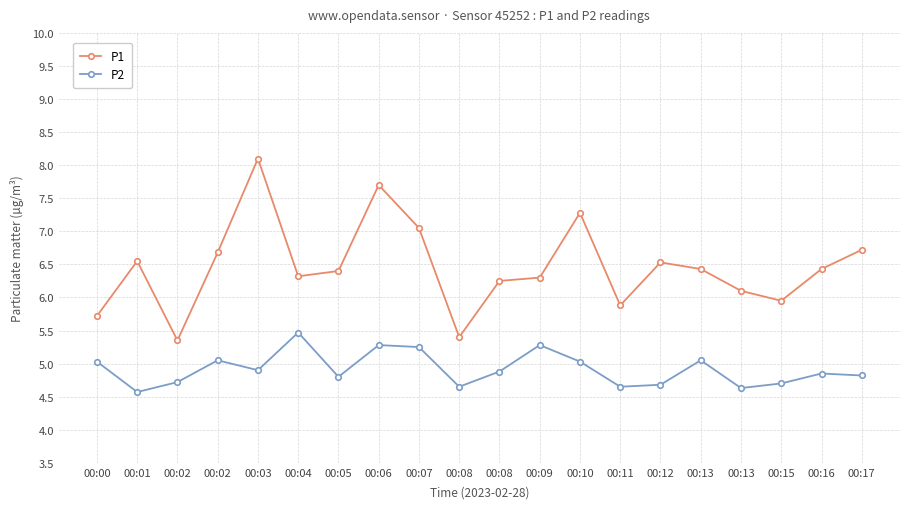

List the series in order of their overall mean, highest first.

P1, P2